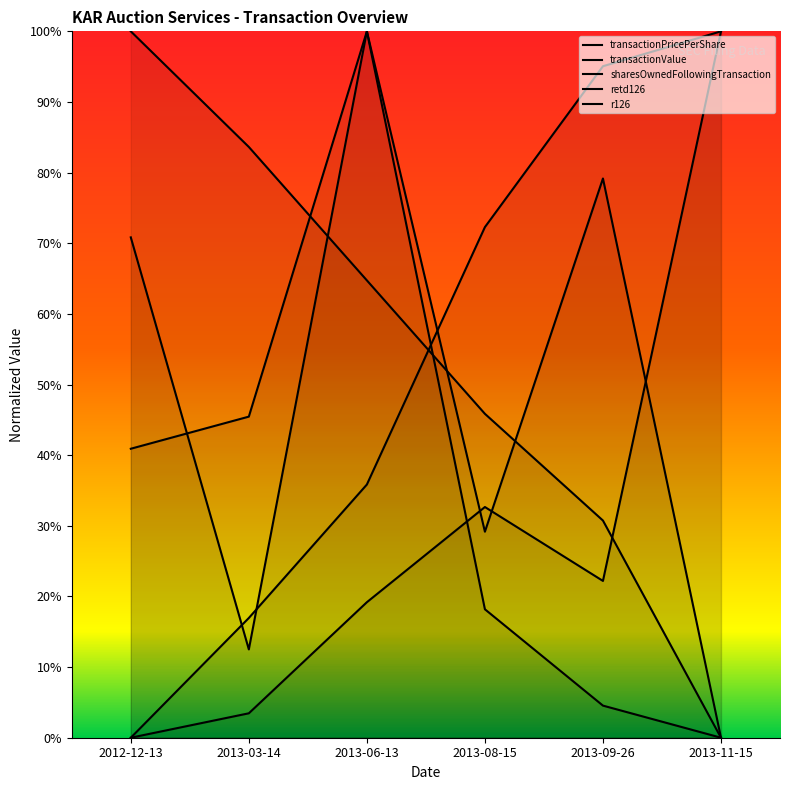

What is the difference between the transactionValue values at 2013-03-14 and 2013-06-13?

0.2